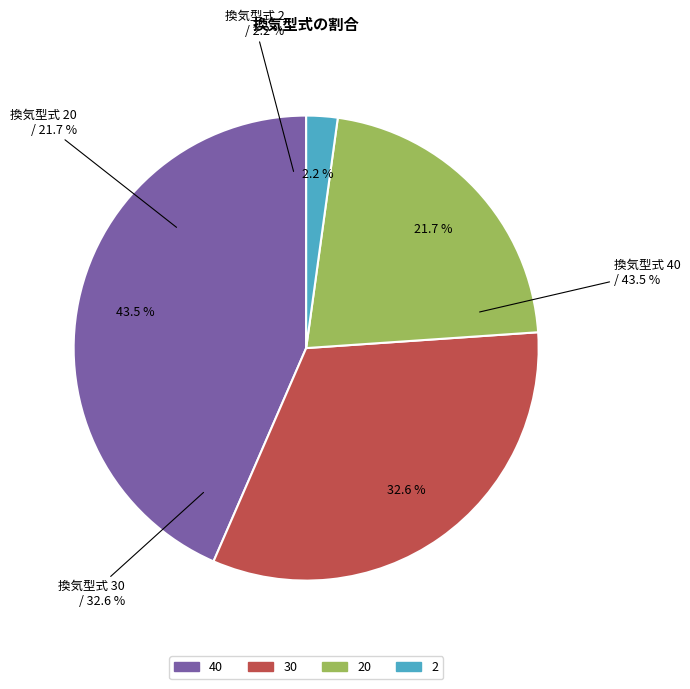

To the nearest percent, what is the combined percentage of 40 and 20?

65%